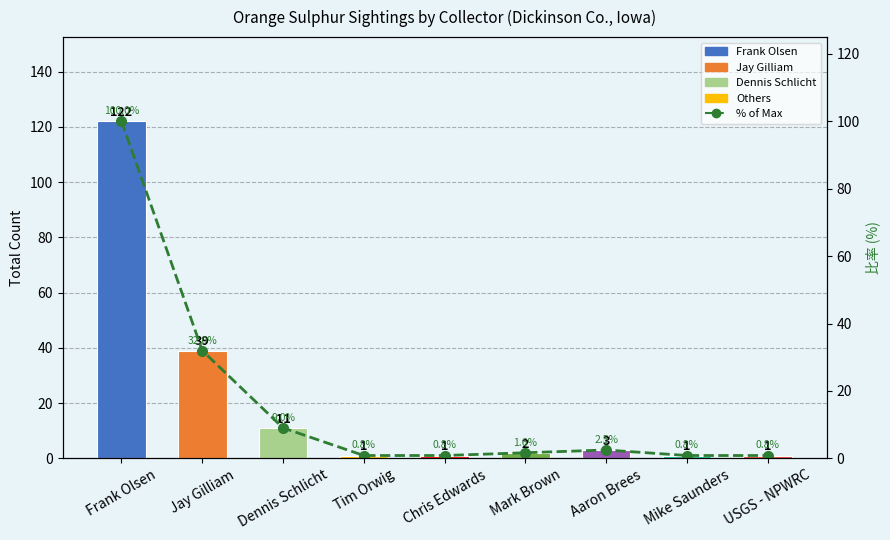

What is the approximate value of 比率 (%) at Jay Gilliam?

32.0